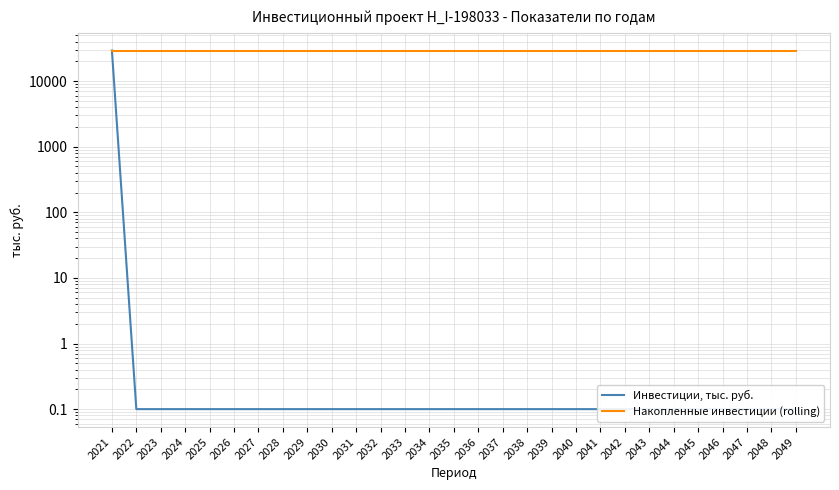

Which series changed the most between 2042 and 2047?

Инвестиции, тыс. руб.